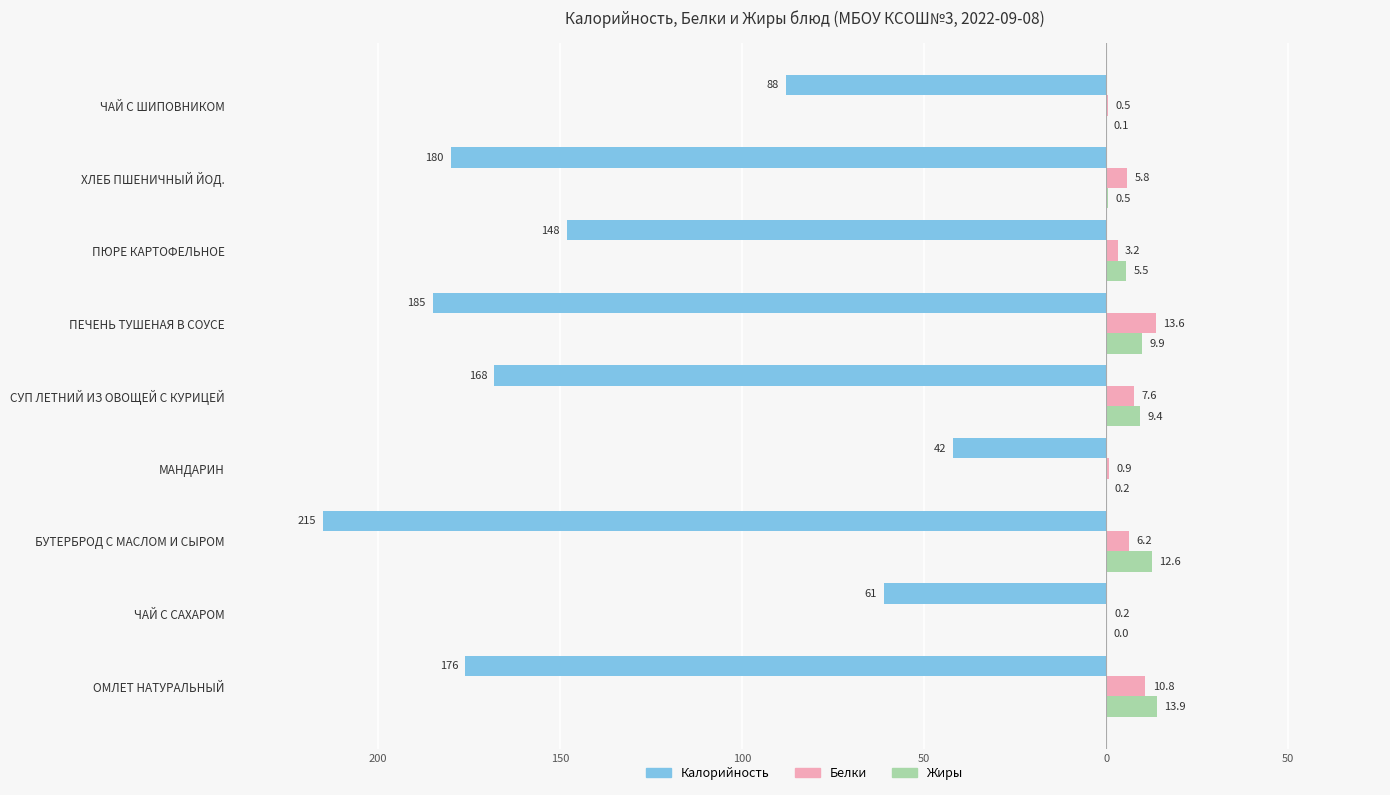

What are all the series names shown in the legend?

Калорийность, Белки, Жиры